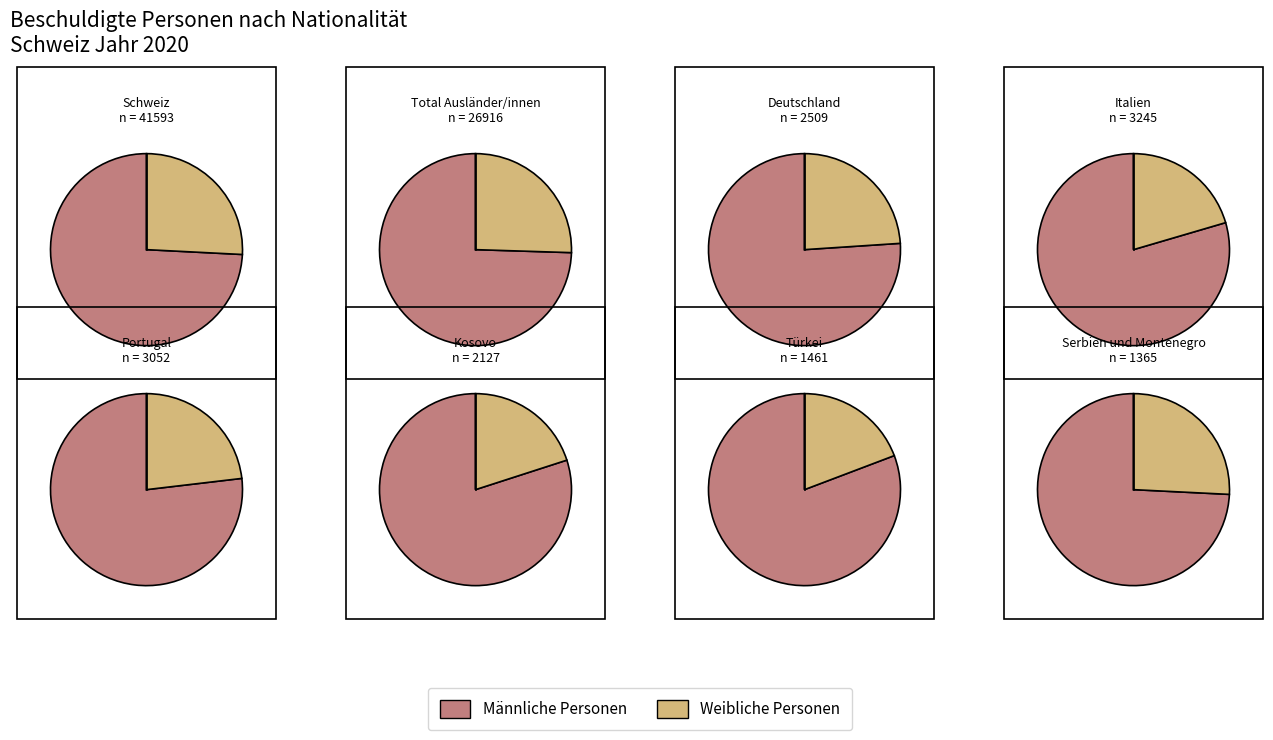

The Serbien und Montenegro slice represents 1% of the pie. True or false?

False